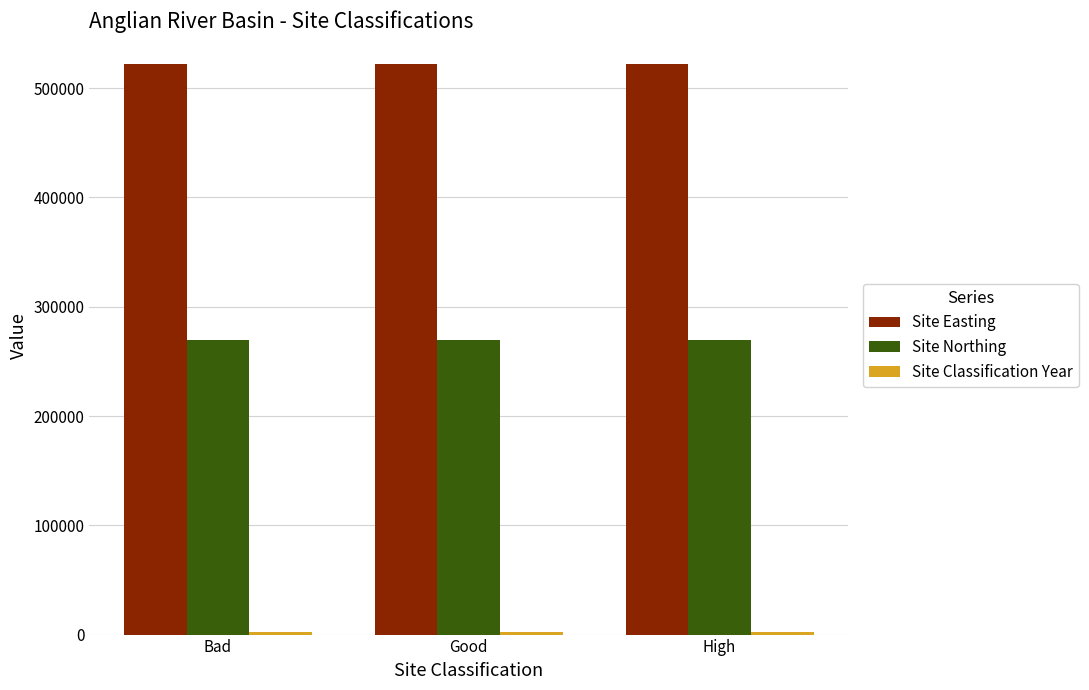

Which series has the largest total across all categories?

Site Easting